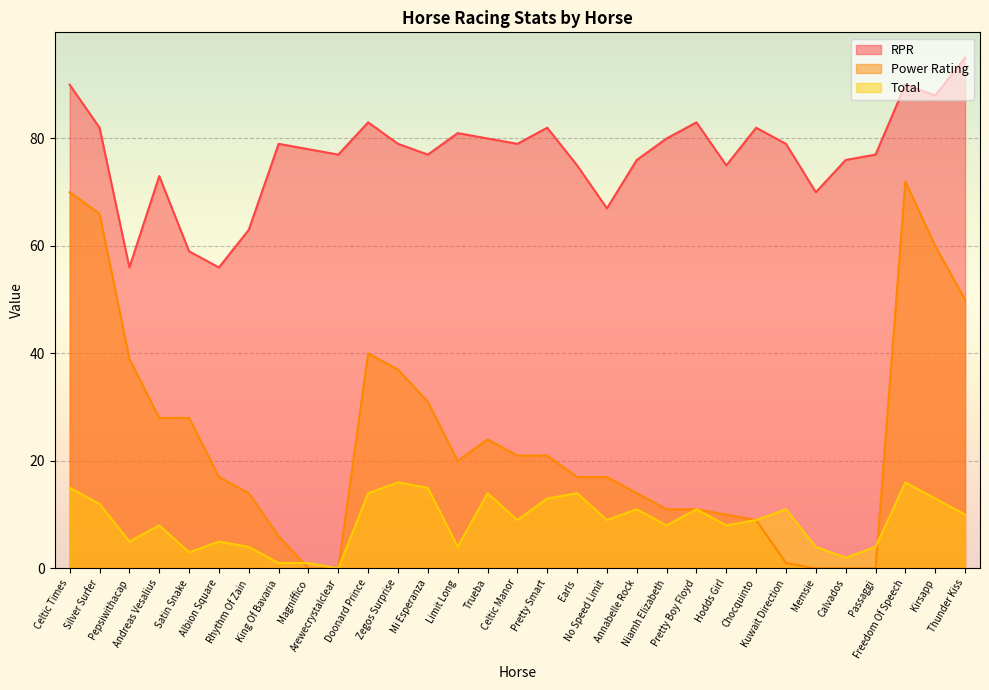

What is the difference between the second highest and second lowest values in the Power Rating series?

70